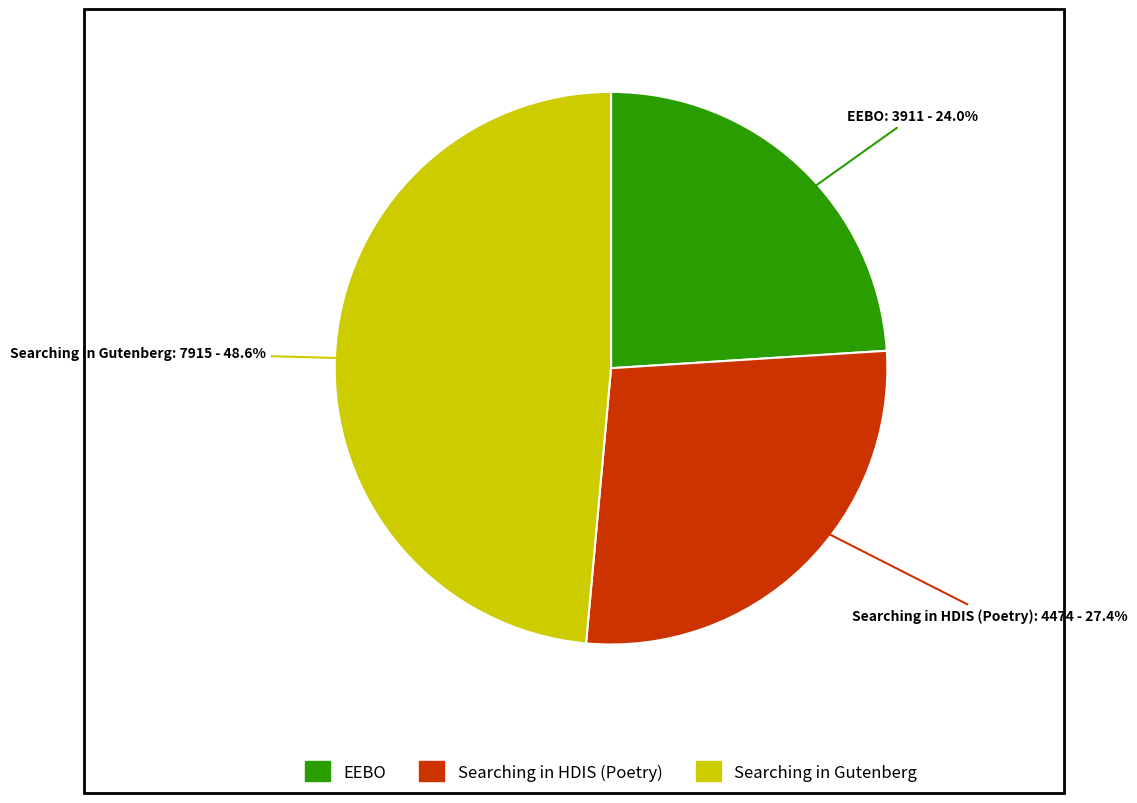

What is the total percentage of EEBO and Searching in HDIS (Poetry)?

51.4%